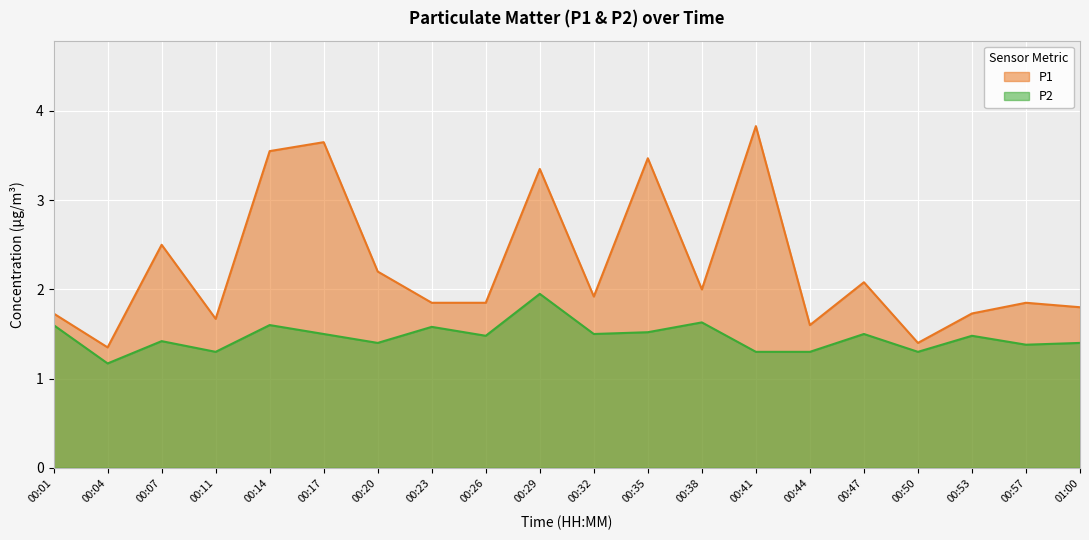

Which series changed the most between 00:41 and 00:47?

P1